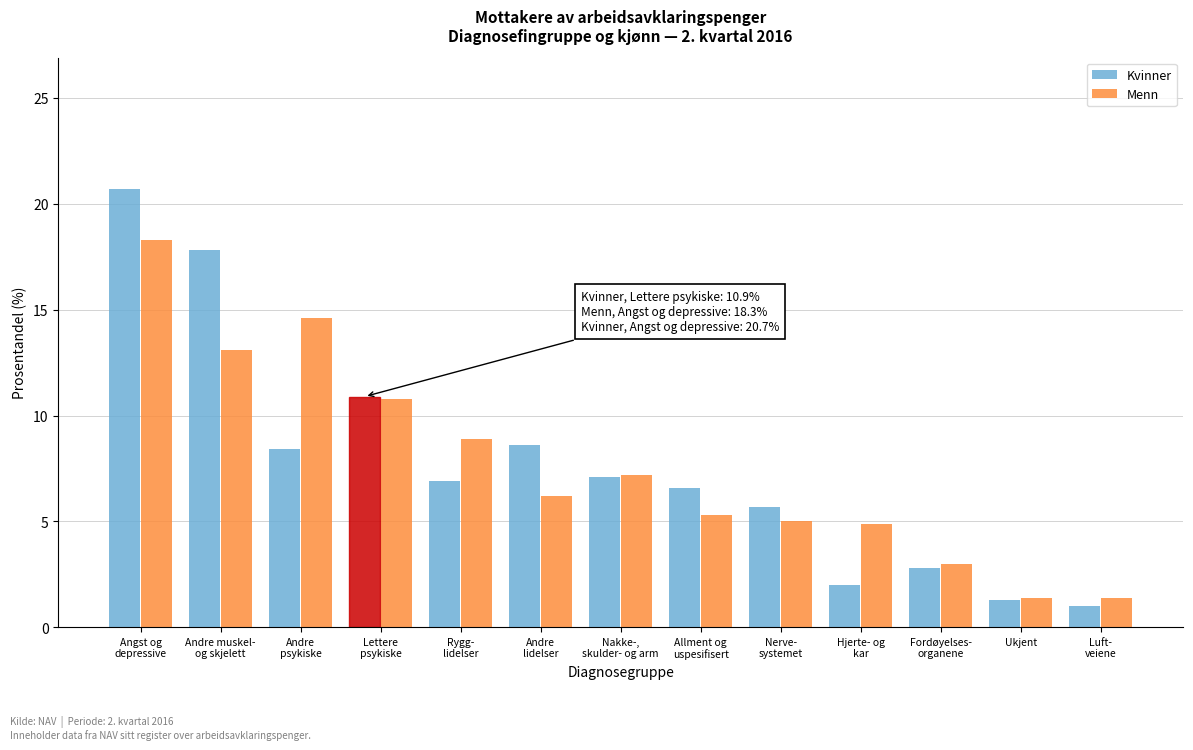

At how many categories does at least one series exceed 14?

3